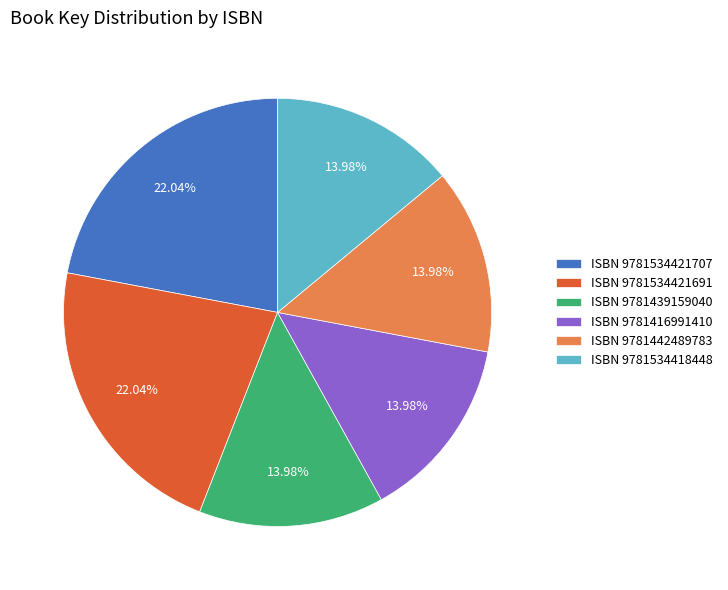

Combined, do ISBN 9781416991410 and ISBN 9781442489783 account for over 50%?

No